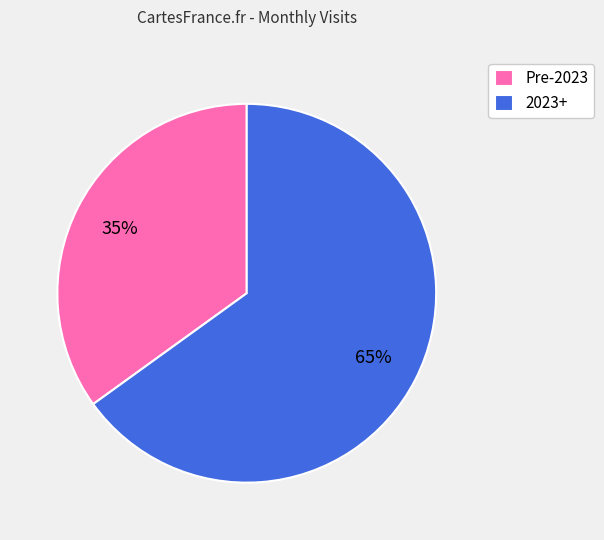

What is the majority slice?

2023+